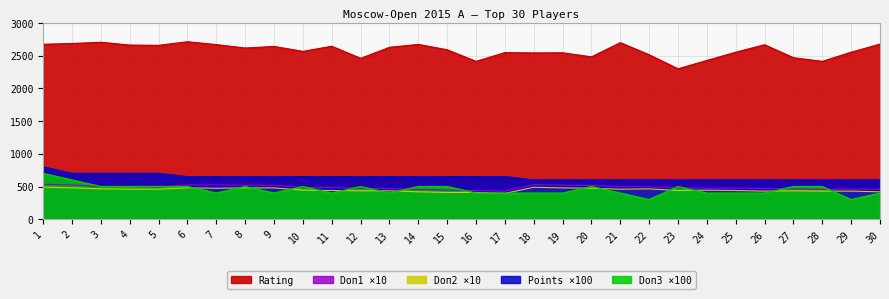

What is the difference between the maximum and second lowest values in the Rating series?

300